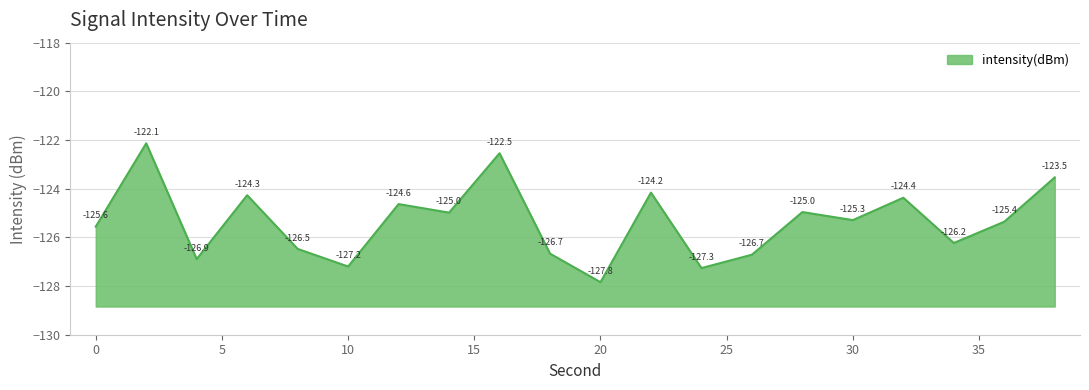

Reading left to right, list all the values displayed in this chart.

0=-125.6	2=-122.1	4=-126.9	6=-124.3	8=-126.5	10=-127.2	12=-124.6	14=-125.0	16=-122.5	18=-126.7	20=-127.8	22=-124.2	24=-127.3	26=-126.7	28=-125.0	30=-125.3	32=-124.4	34=-126.2	36=-125.4	38=-123.5